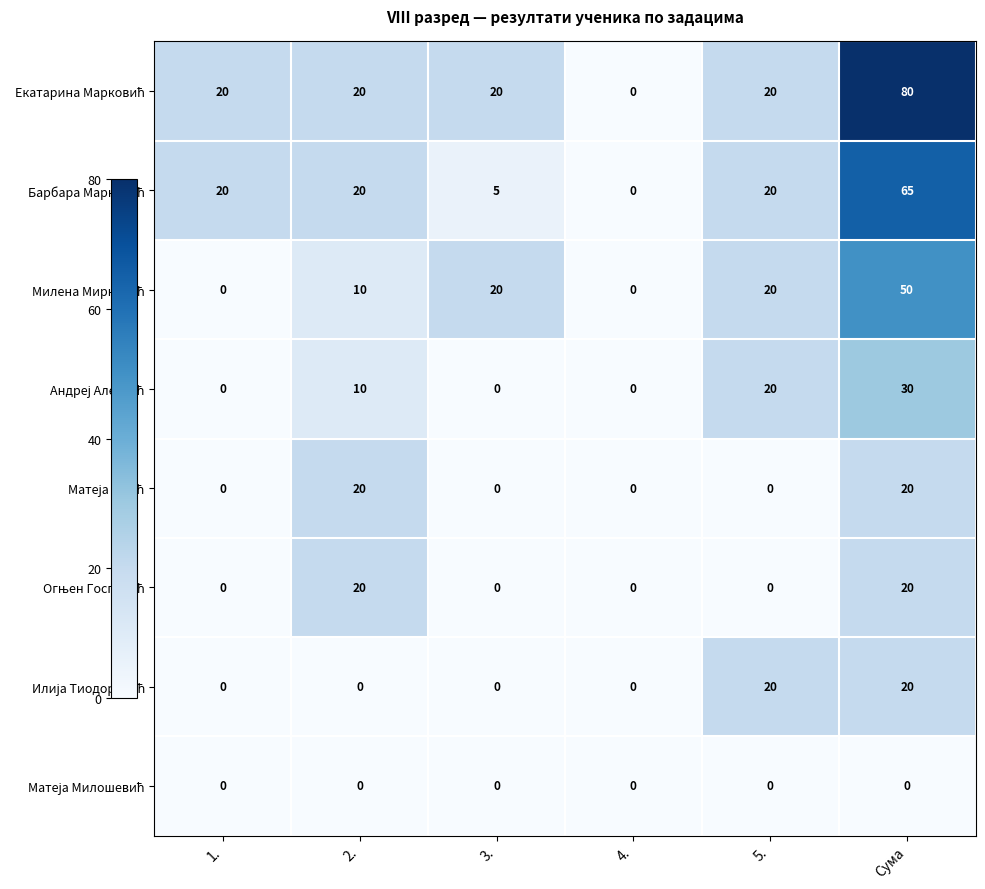

What is the spread (max minus min) of values at Сума?

80